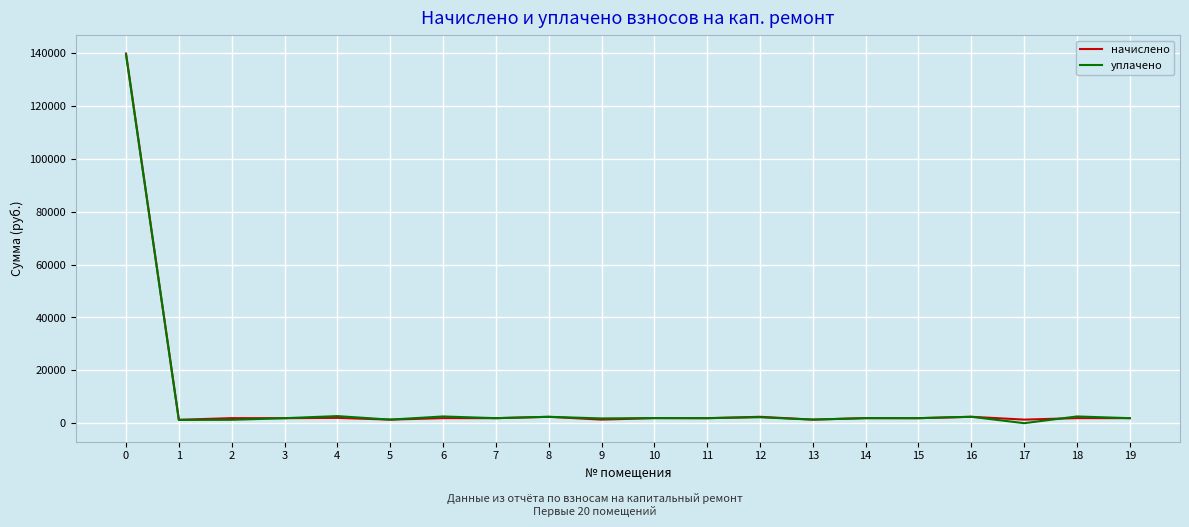

What is the maximum value for уплачено?

139497.7